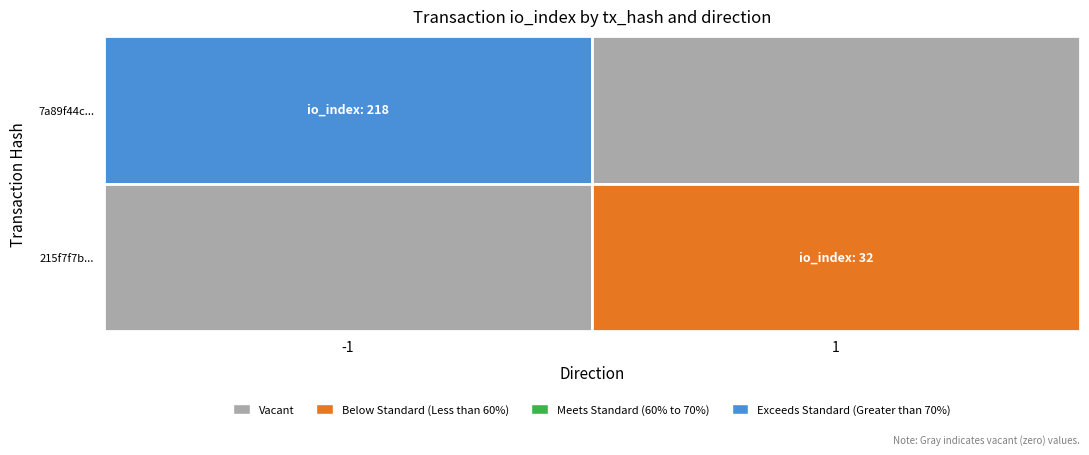

What is the spread (max minus min) of values at direction?

2